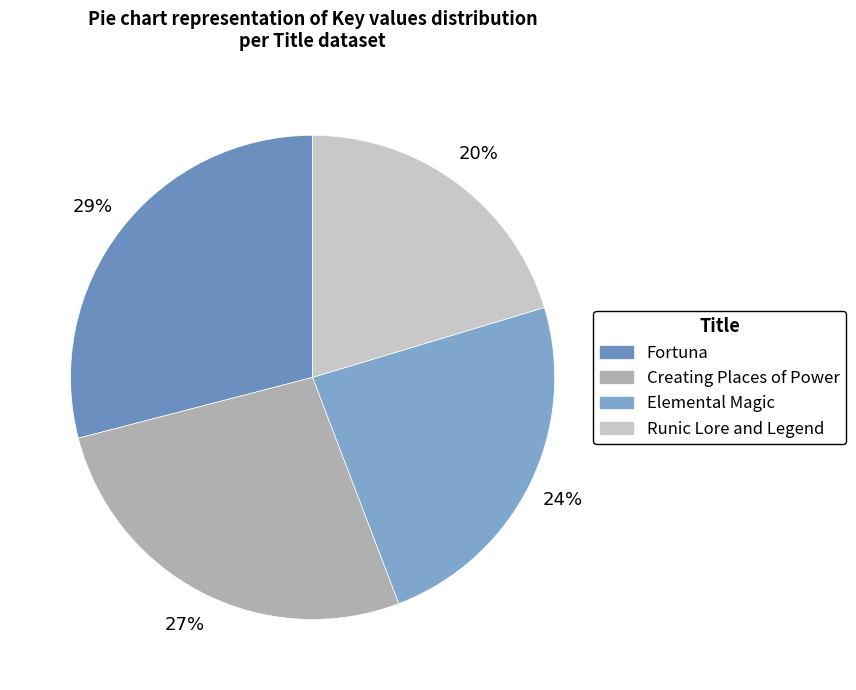

What percentage is the Elemental Magic slice, to the nearest percent?

24%